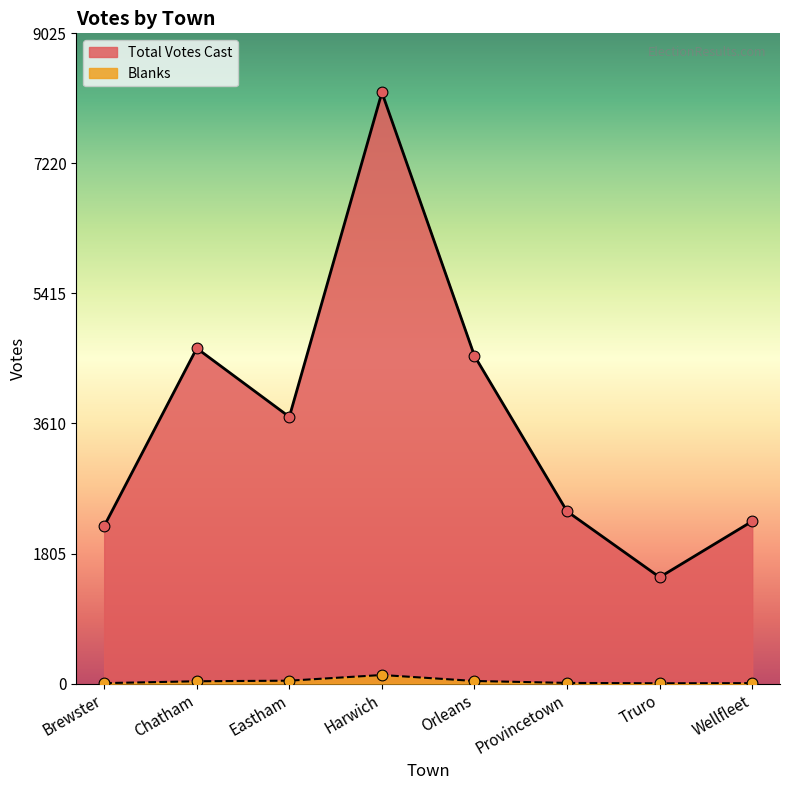

Which series contains the highest Y value?

Total Votes Cast